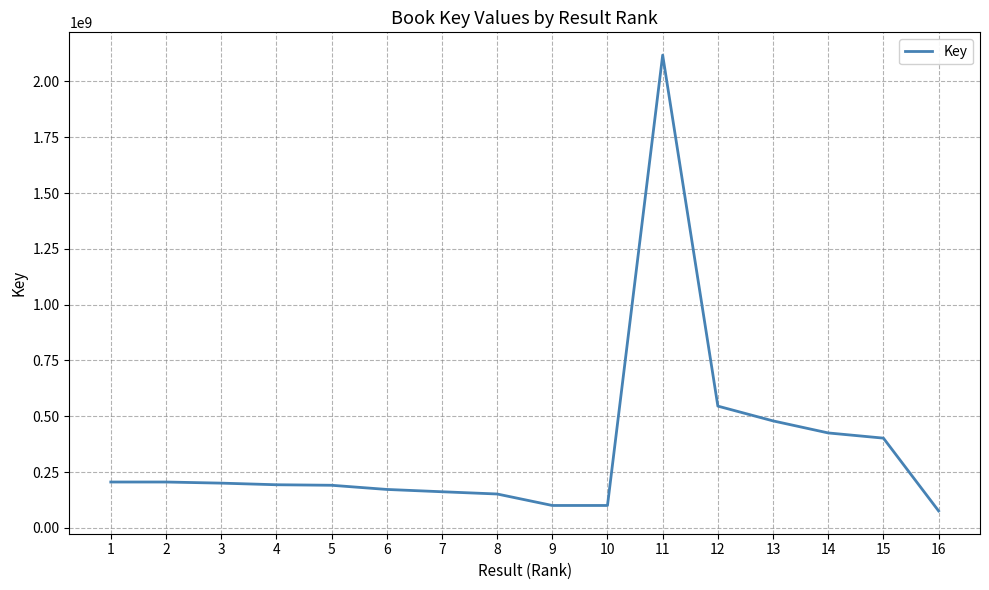

What is the difference between the second highest and second lowest values?

445071446